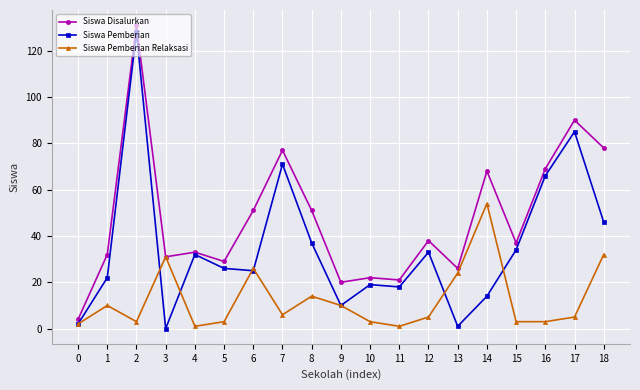

Reading right to left, list all the values displayed in this chart.

Siswa Disalurkan: 18=78	17=90	16=69	15=37	14=68	13=26	12=38	11=21	10=22	9=20	8=51	7=77	6=51	5=29	4=33	3=31	2=131	1=32	0=4
Siswa Pemberian: 18=46	17=85	16=66	15=34	14=14	13=1	12=33	11=18	10=19	9=10	8=37	7=71	6=25	5=26	4=32	3=0	2=128	1=22	0=2
Siswa Pemberian Relaksasi: 18=32	17=5	16=3	15=3	14=54	13=24	12=5	11=1	10=3	9=10	8=14	7=6	6=26	5=3	4=1	3=31	2=3	1=10	0=2